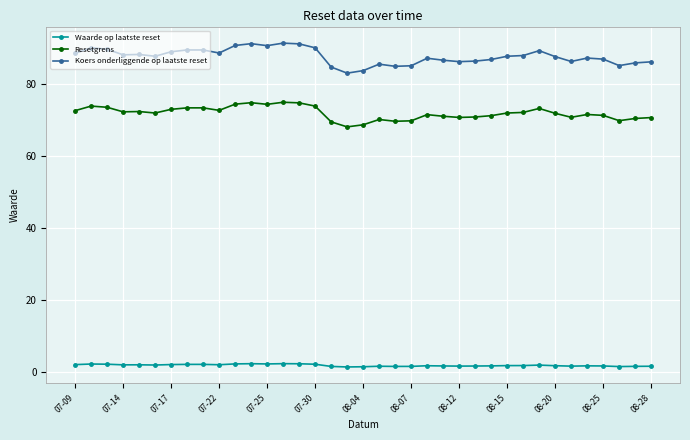

What is the value of the Resetgrens point at the 14th from the left?

74.9